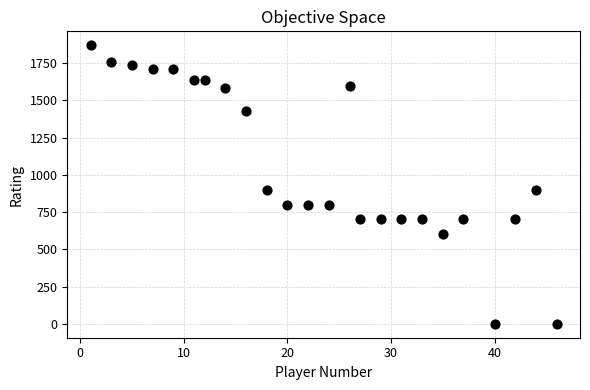

What is the range of X values (max minus min)?

45